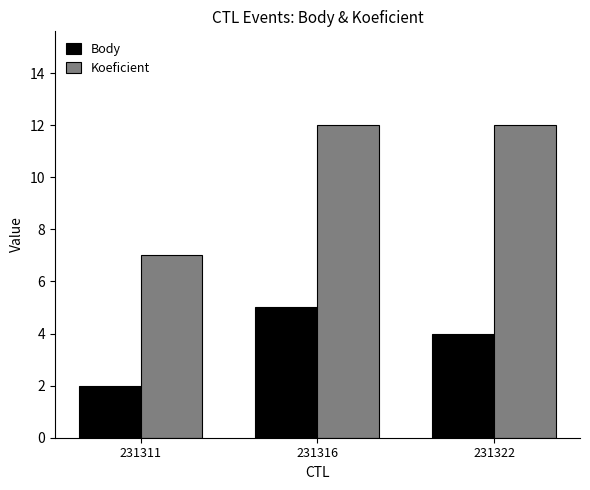

What is the difference between the maximum and minimum values in the Body series?

3